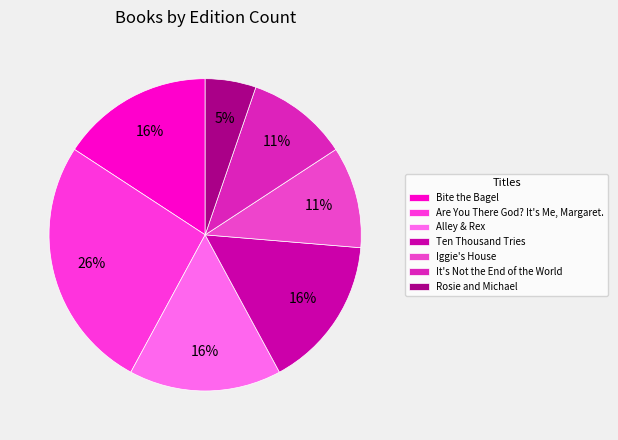

Between Ten Thousand Tries and Alley & Rex, which is larger?

Ten Thousand Tries